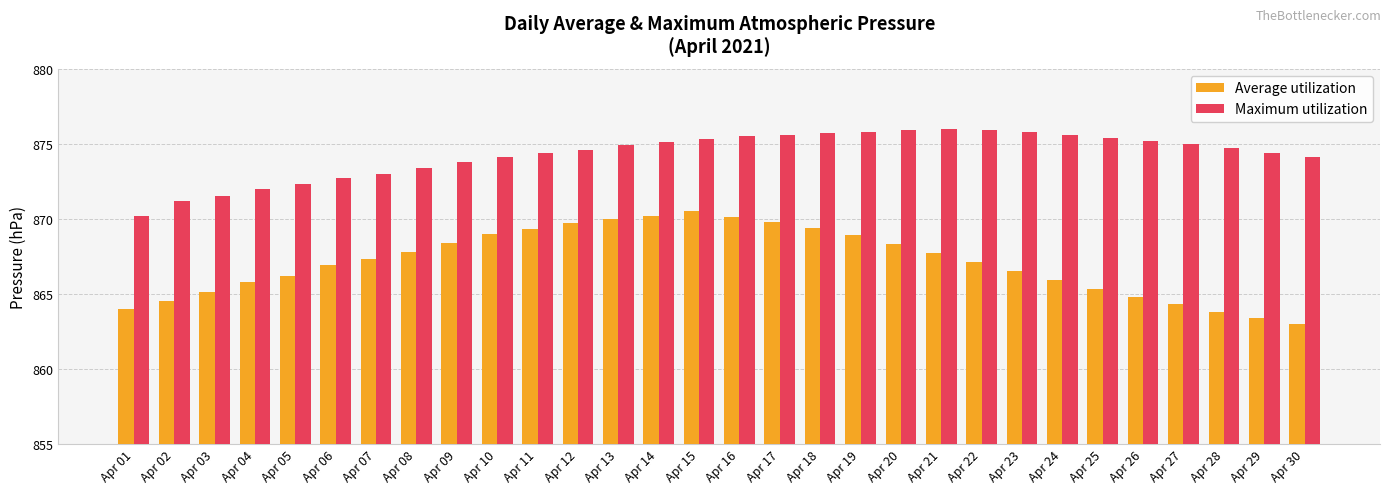

How many groups of bars are there?

30